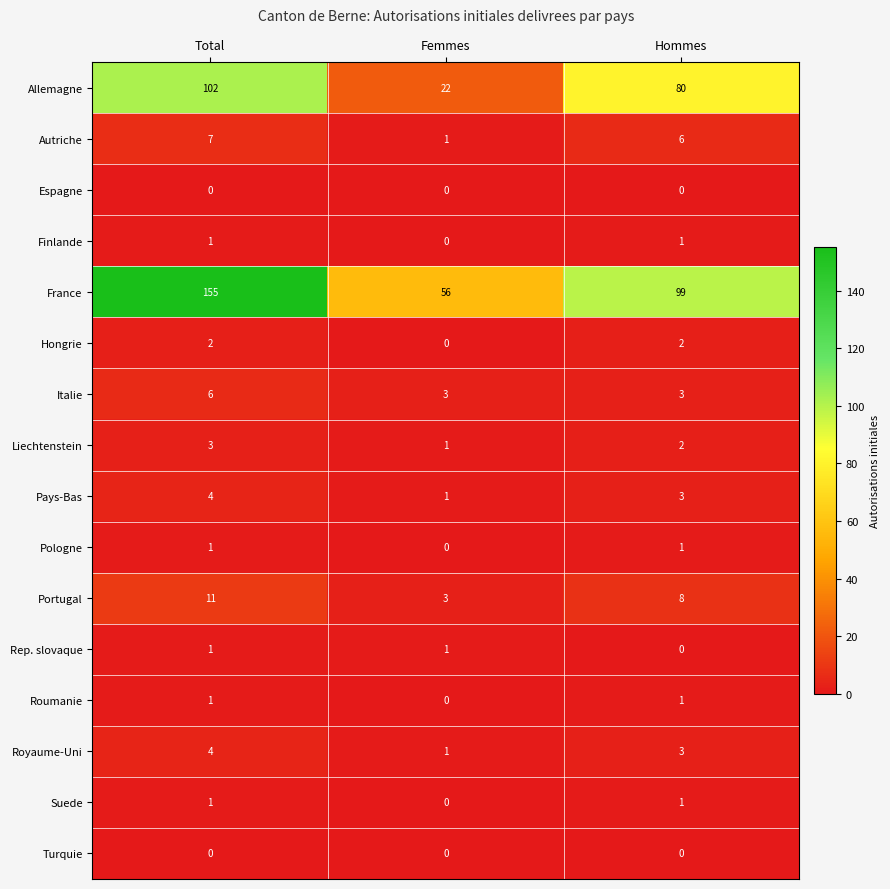

At how many categories does at least one series exceed 78?

2